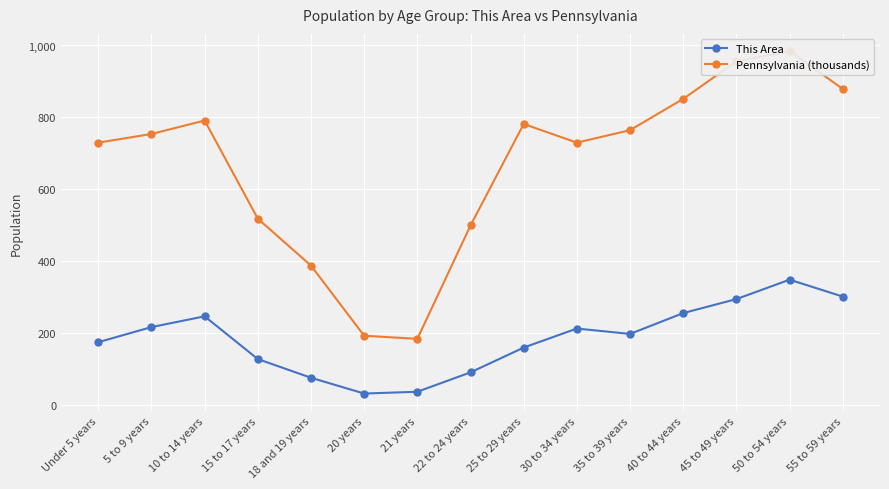

Where is the first local maximum for Pennsylvania (thousands)?

10 to 14 years